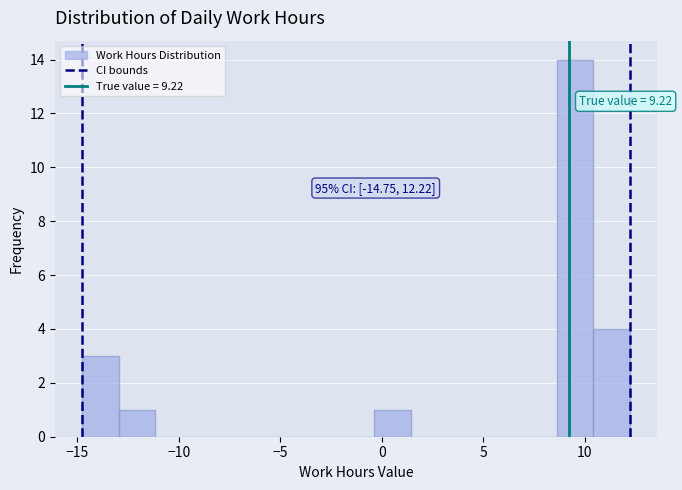

Read against the x-axis, roughly where is the centre of the tallest bar?

9.5